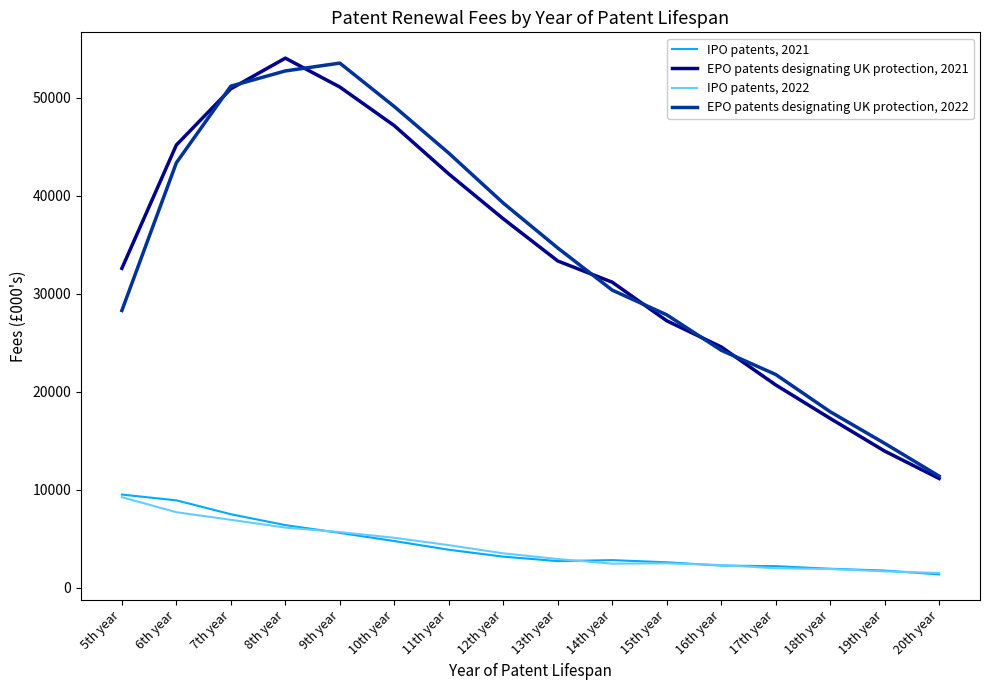

True or false: EPO patents designating UK protection, 2021 and EPO patents designating UK protection, 2022 cross at least once.

True